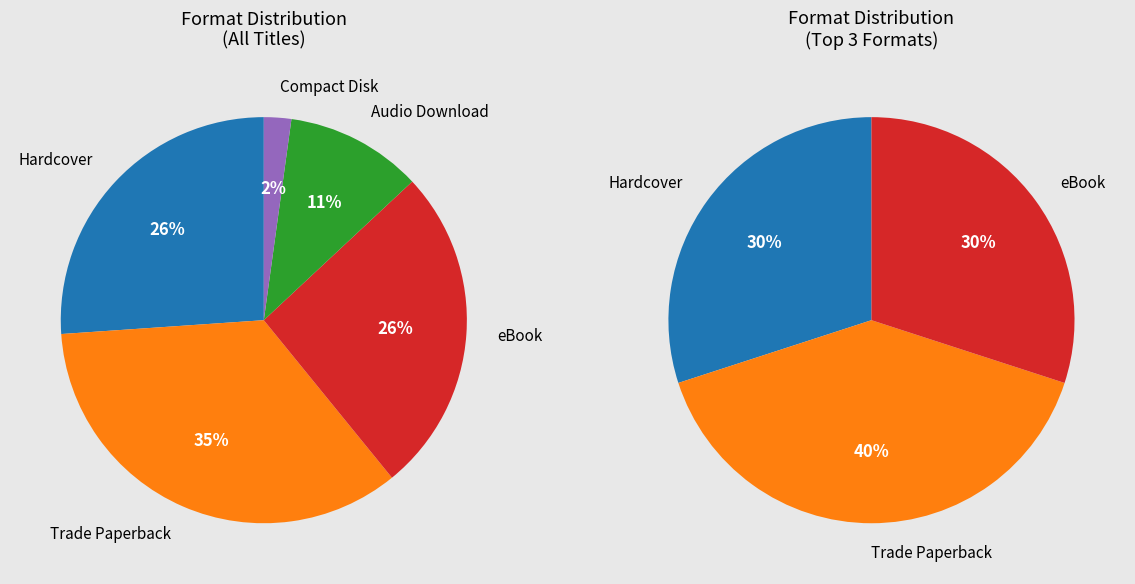

Rank the categories by value from lowest to highest.

Compact Disk, Audio Download, Hardcover, eBook, Trade Paperback